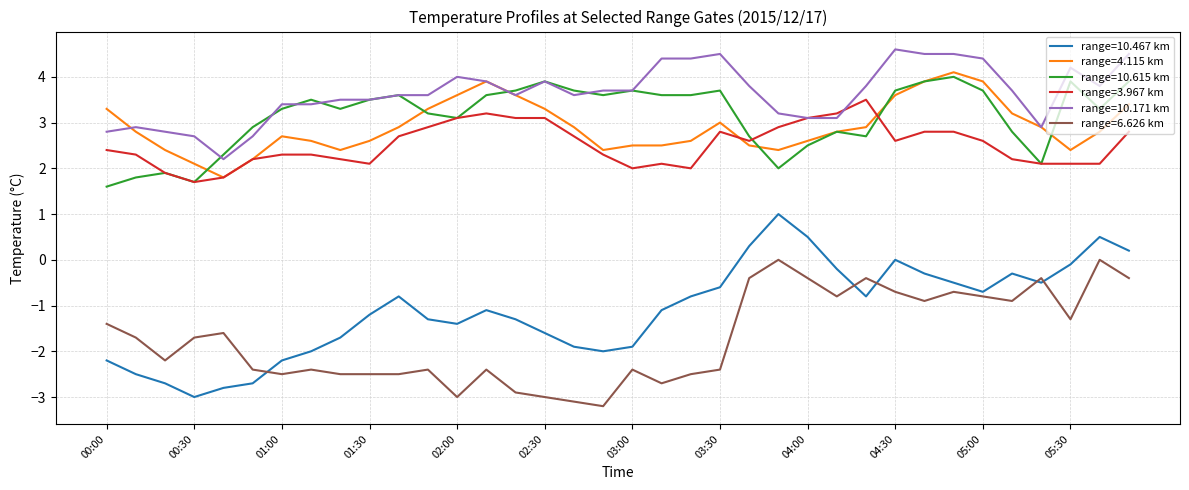

What is the minimum value shown in the chart?

-3.2